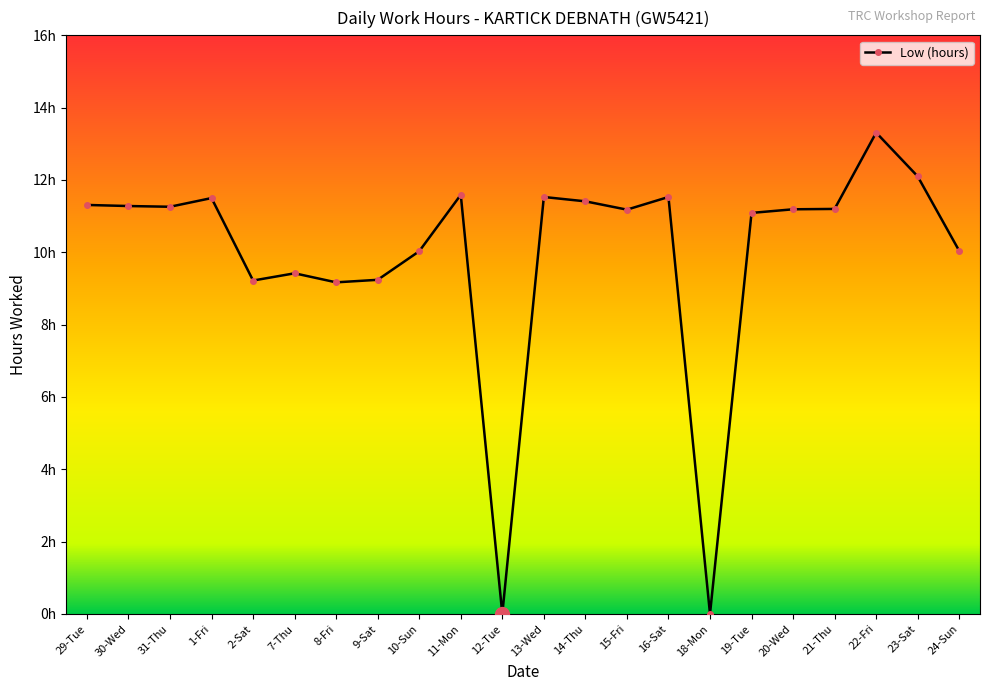

What is the difference between the maximum and minimum values?

13.3